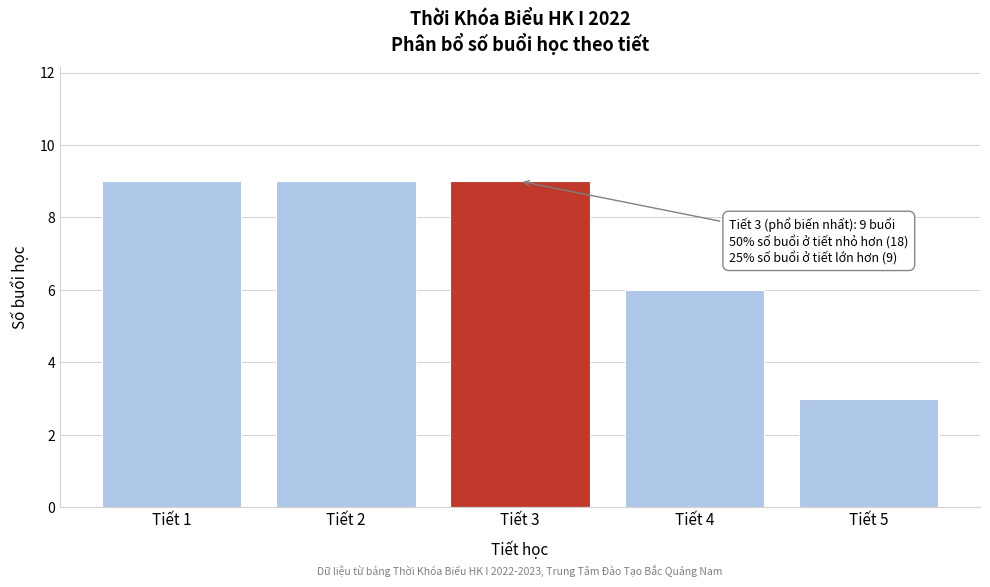

Reading right to left, list all the values displayed in this chart.

Tiết 5=3	Tiết 4=6	Tiết 3=9	Tiết 2=9	Tiết 1=9